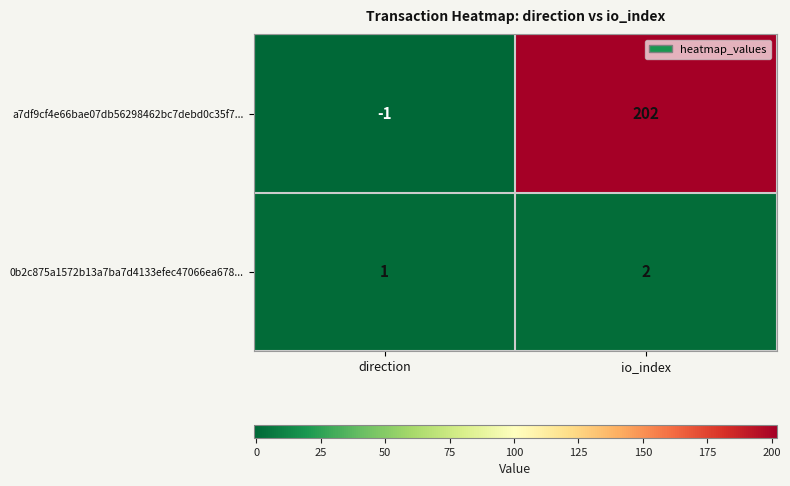

What is the difference between the a7df9cf4e66bae07db56298462bc7debd0c35f7... values at io_index and direction?

203